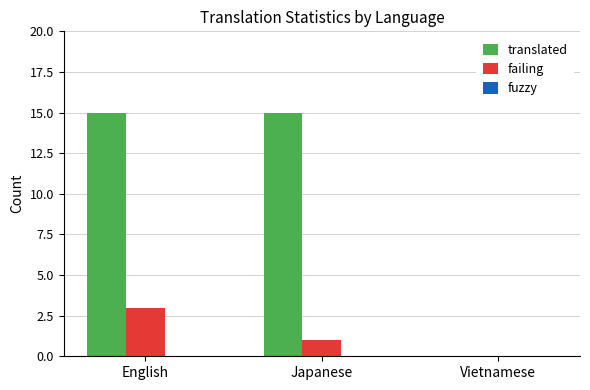

Is the value of failing at English greater than the value of translated at English?

No